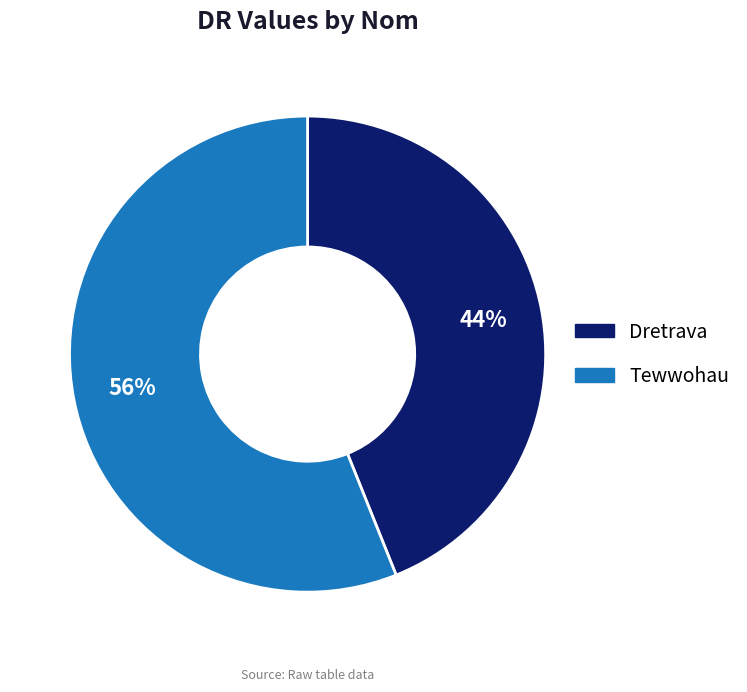

Is there any slice that represents more than half of the pie?

Yes